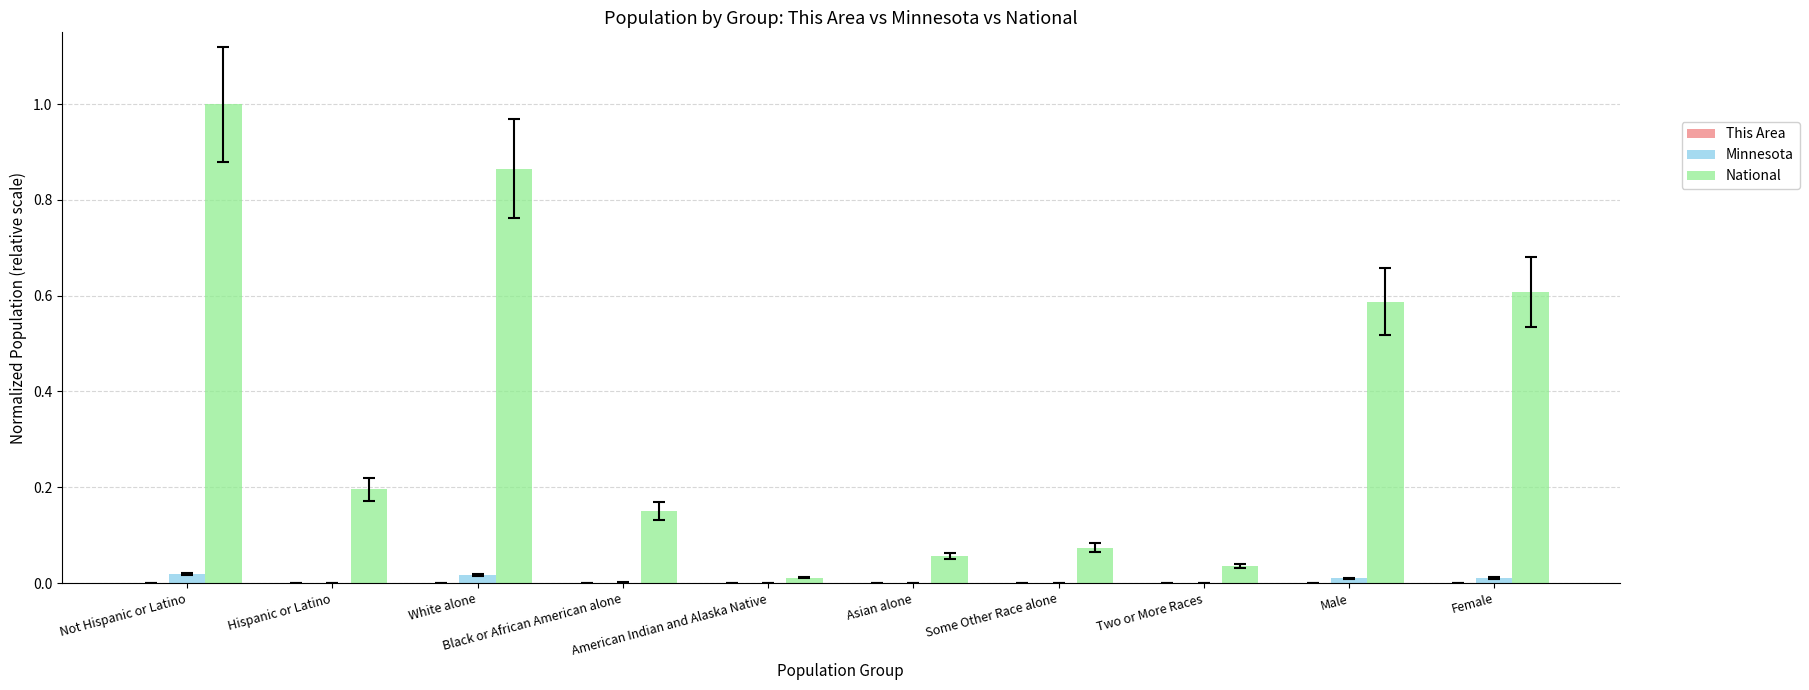

Are the bars grouped side by side (vs. stacked)?

Yes